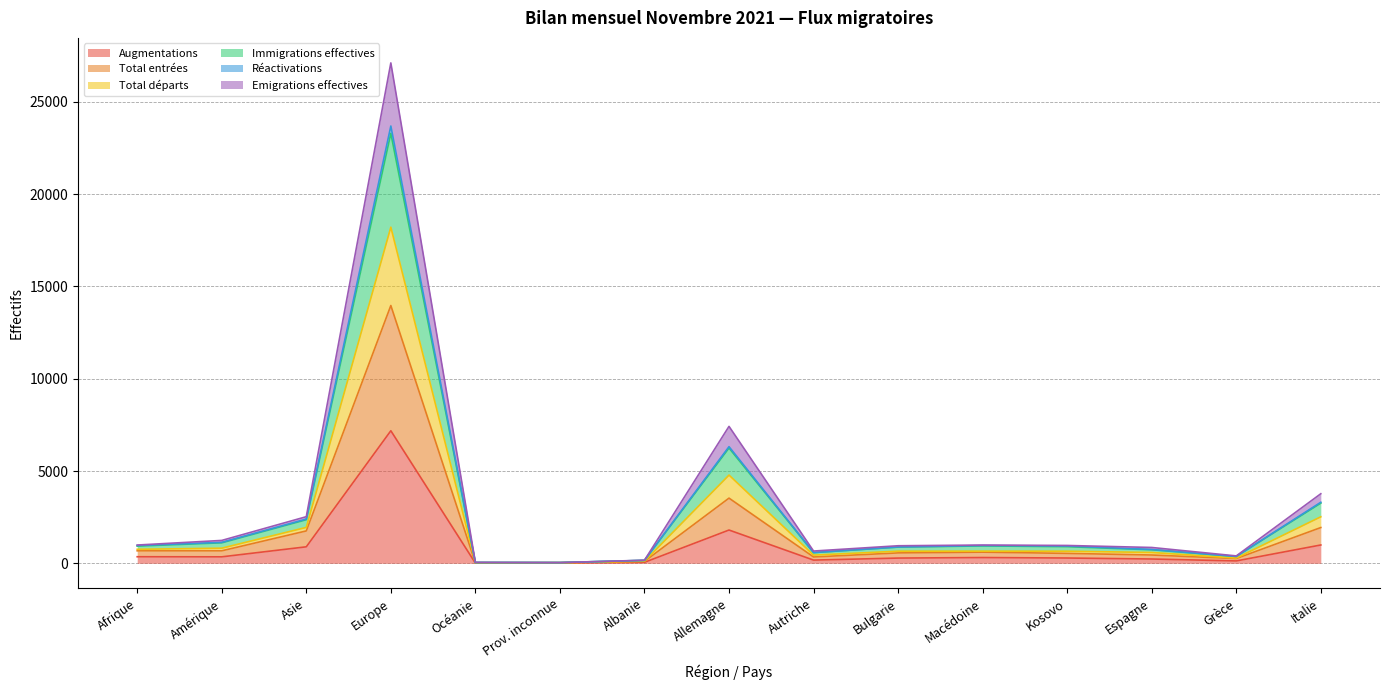

True or false: Réactivations and Total entrées intersect in this chart.

False